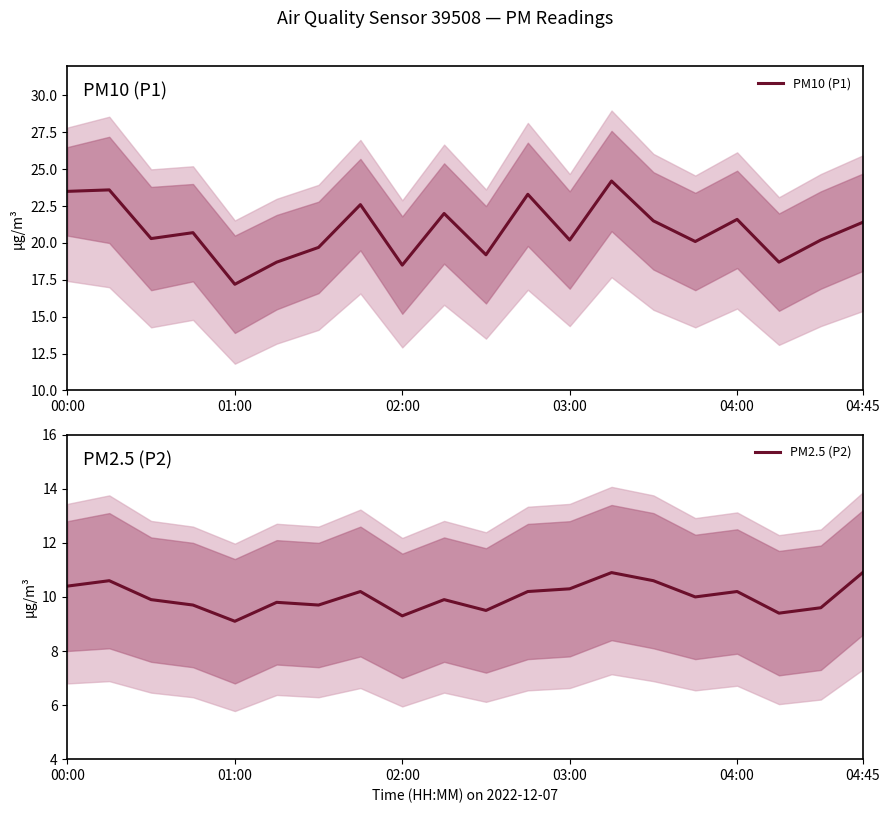

What is the average value of the PM2.5 (P2) series?

10.0